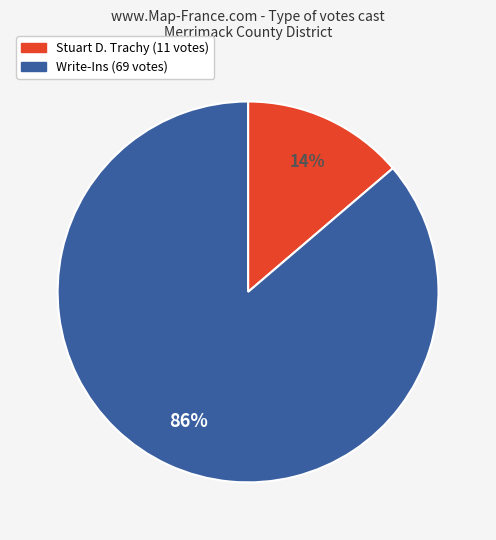

Does Stuart D. Trachy represent more than half of the total?

No